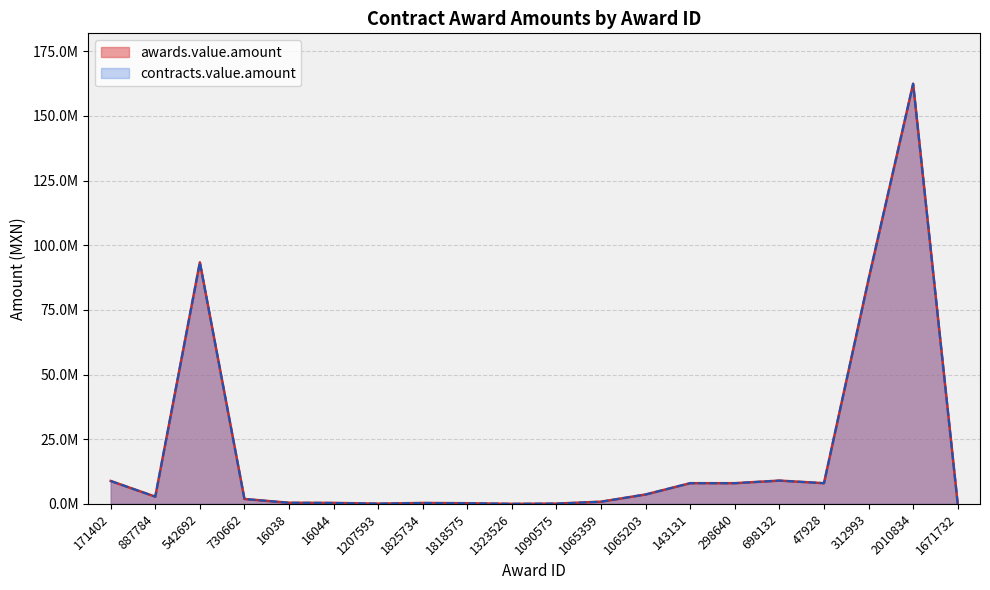

Is it true that awards.value.amount equals 434650.3 at 16038?

True